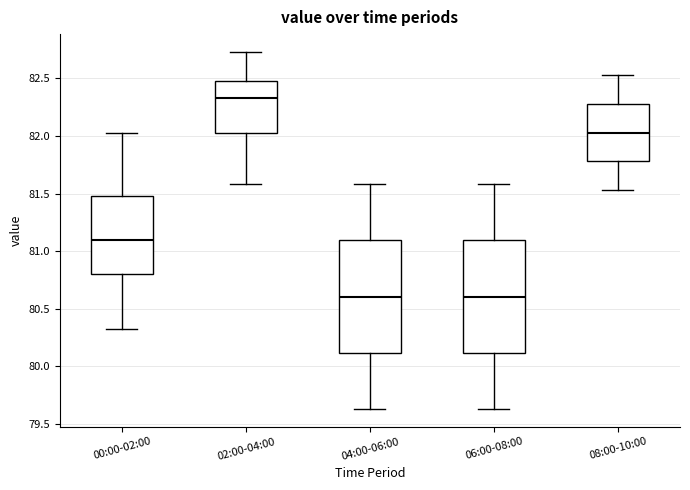

Where is the upper edge of the box for 00:00-02:00 on the y-axis? The values are not printed on the chart, so give them approximately, as read against the axis.

81.50